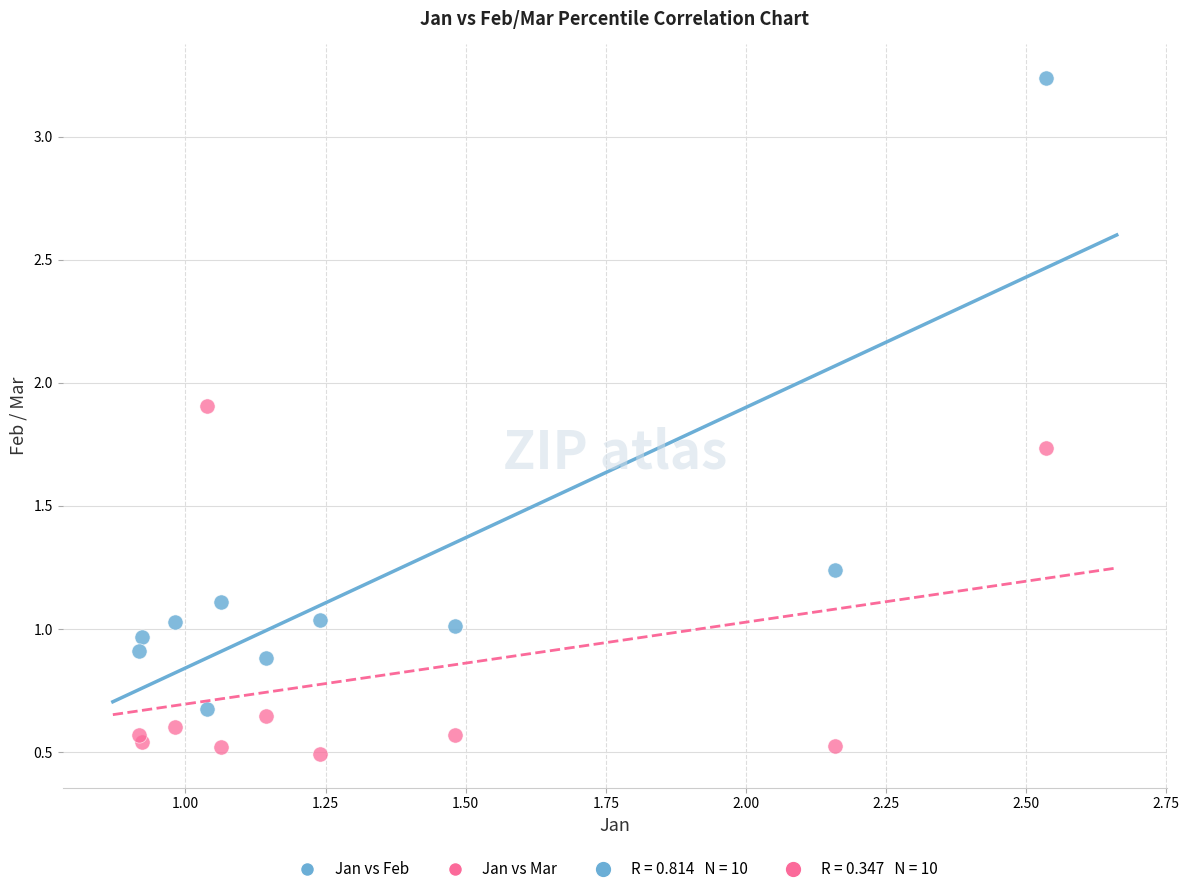

Which series contains the highest Y value?

Jan vs Feb